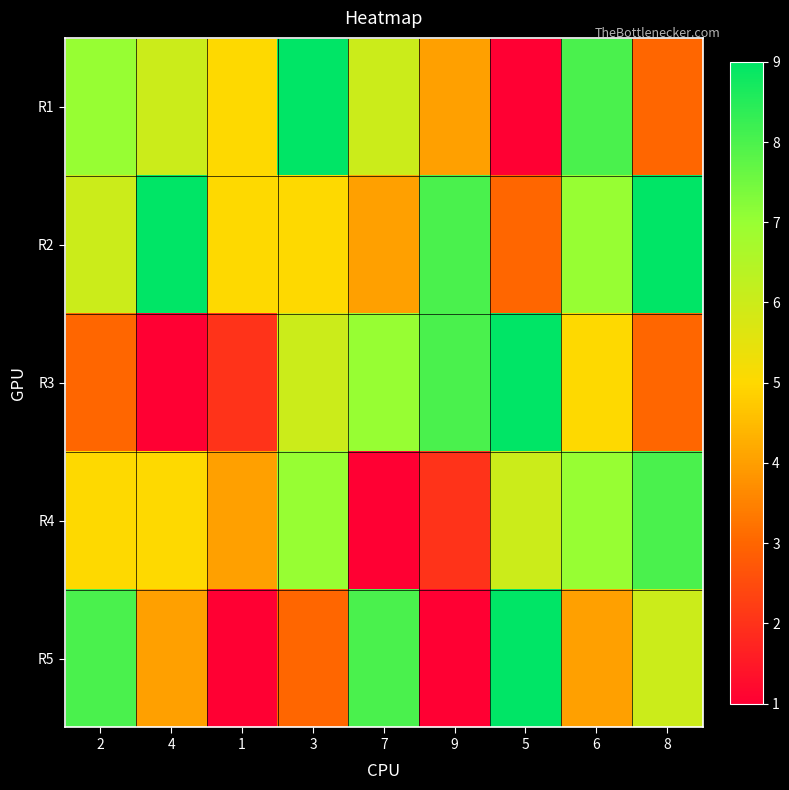

Reading right to left, list all the values displayed in this chart.

R1: 8=3	6=8	5=1	9=4	7=6	3=9	1=5	4=6	2=7
R2: 8=9	6=7	5=3	9=8	7=4	3=5	1=5	4=9	2=6
R3: 8=3	6=5	5=9	9=8	7=7	3=6	1=2	4=1	2=3
R4: 8=8	6=7	5=6	9=2	7=1	3=7	1=4	4=5	2=5
R5: 8=6	6=4	5=9	9=1	7=8	3=3	1=1	4=4	2=8